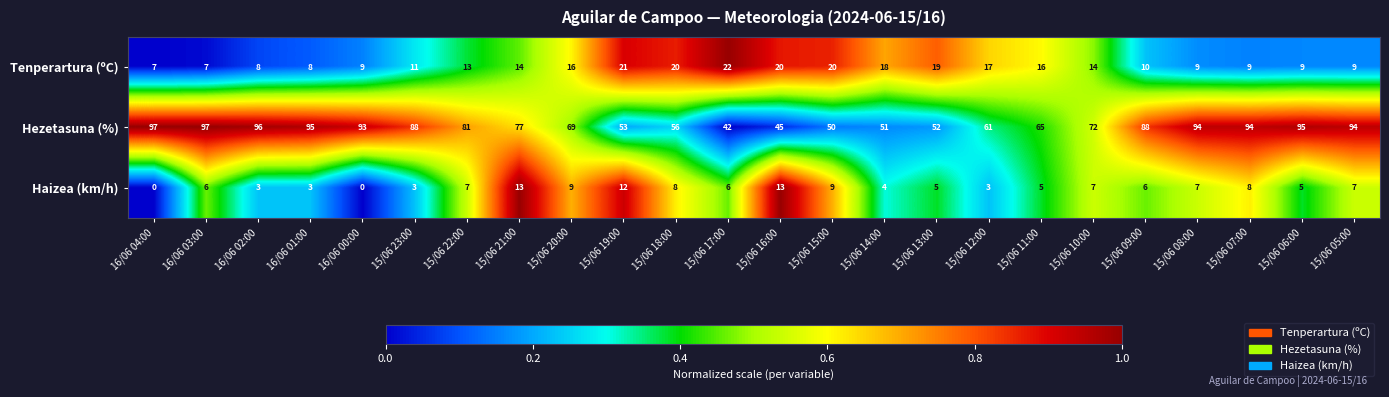

Where is Hezetasuna (%) nearest to the value 69?

15/06 20:00